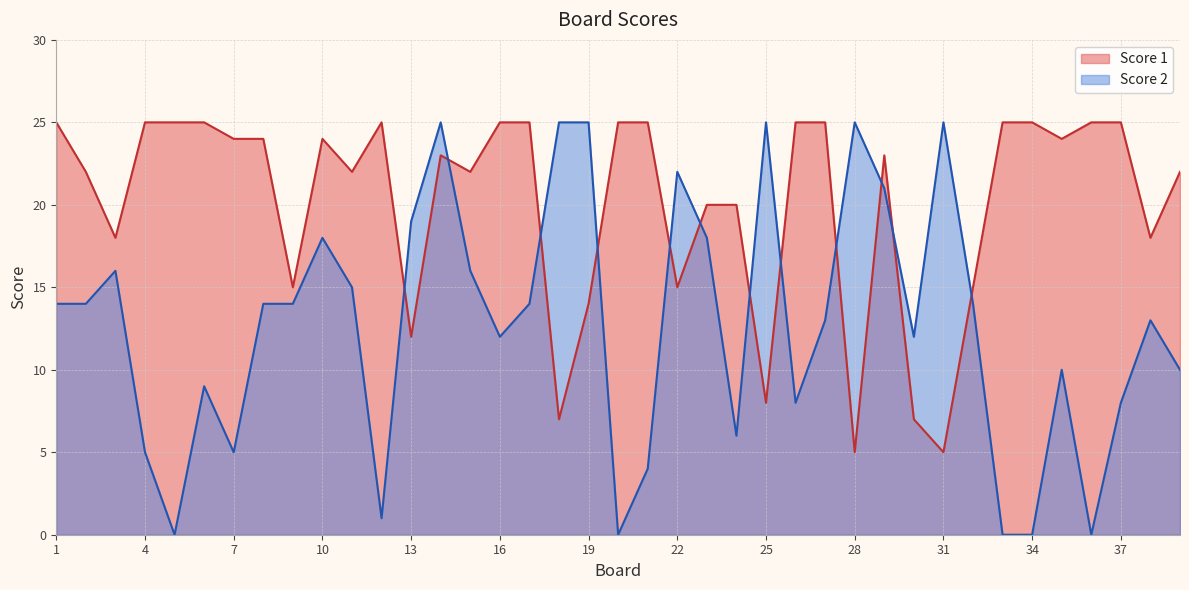

Which label corresponds to the smallest value in the chart?

5